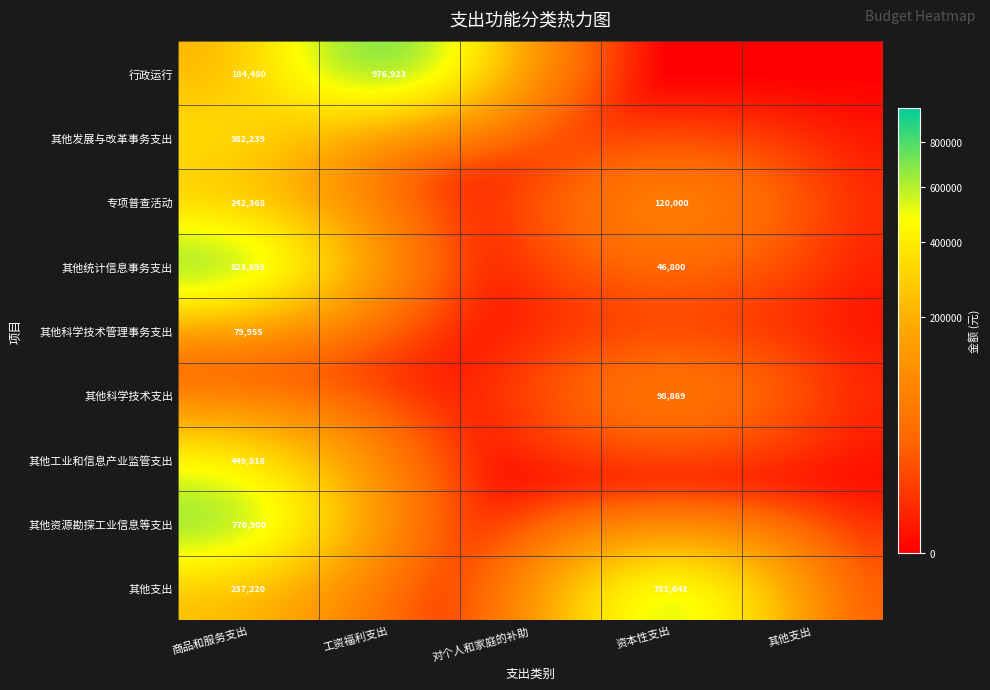

The 其他科学技术支出 series shows 98869 at 资本性支出. True or false?

True